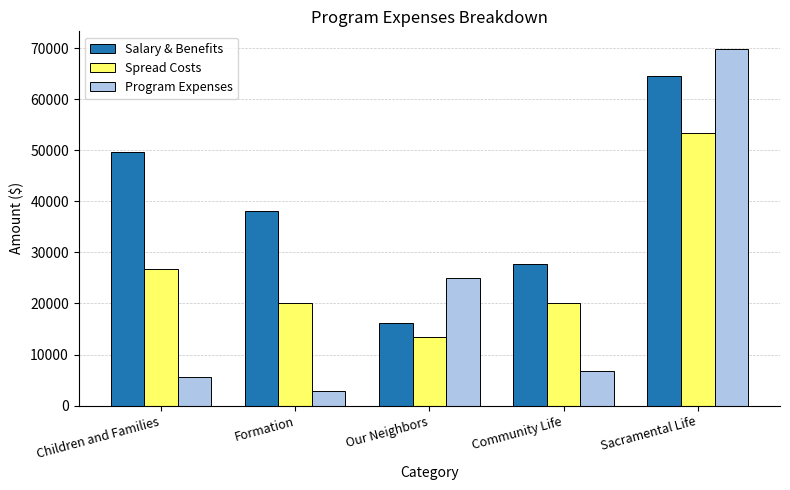

Which series changed the most between Community Life and Sacramental Life?

Program Expenses